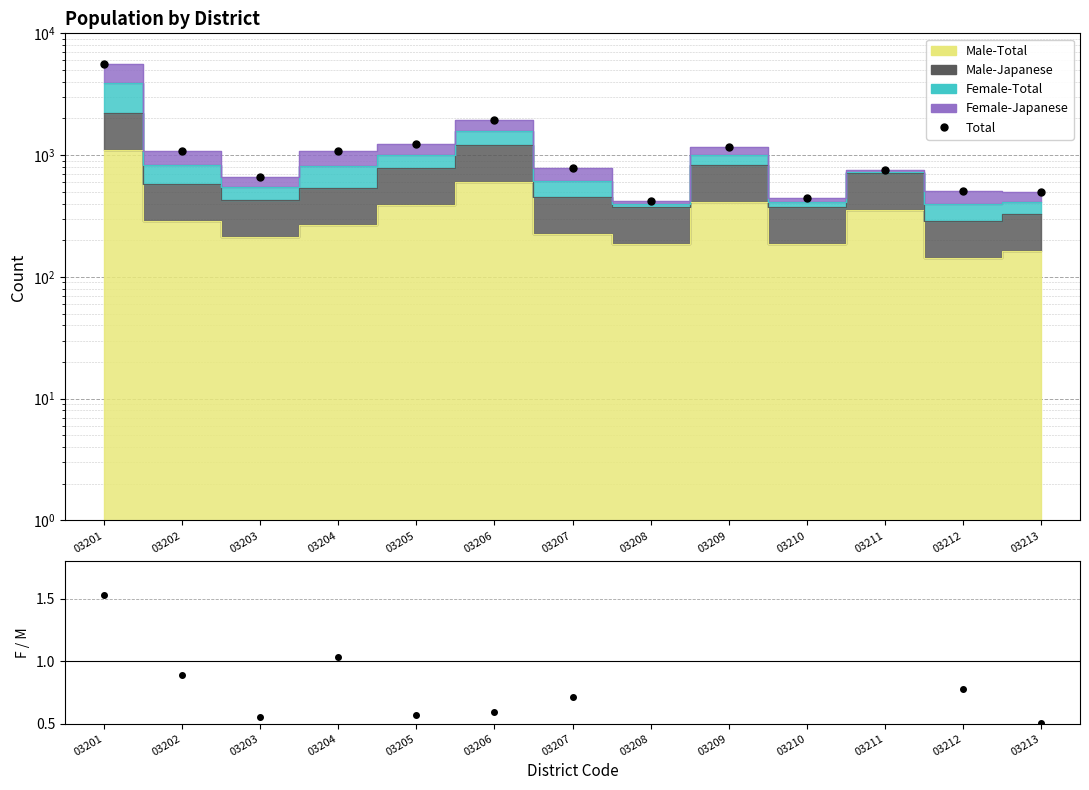

At which category does Total reach its first local peak?

03206